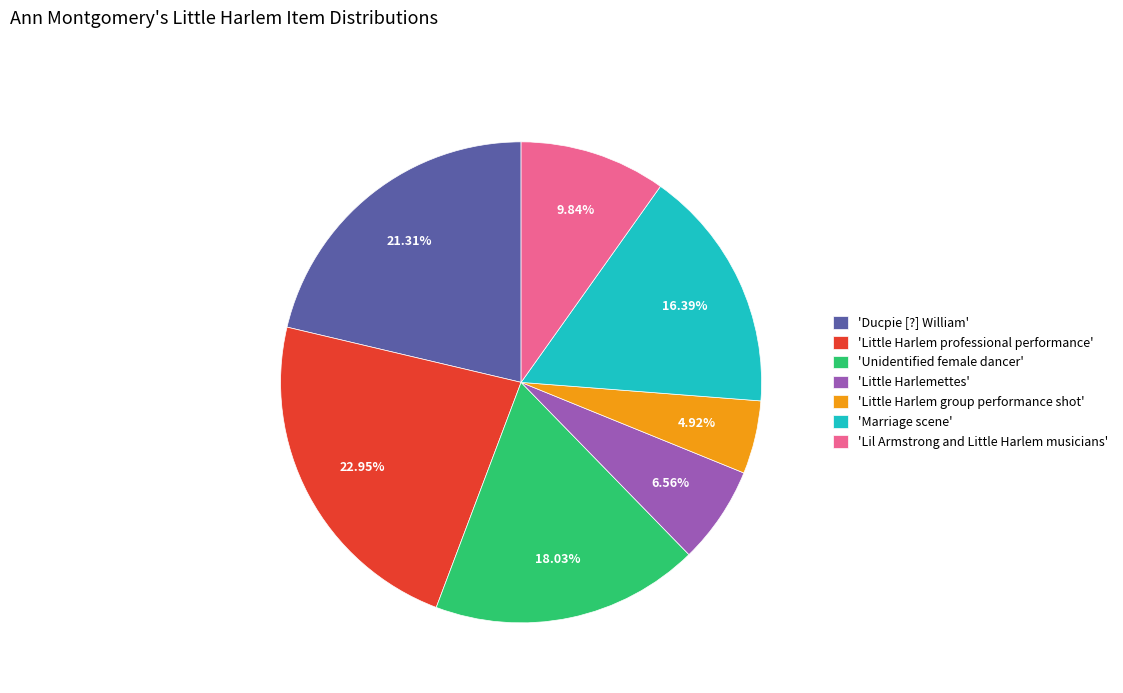

What is the largest slice in the pie chart?

'Little Harlem professional performance'